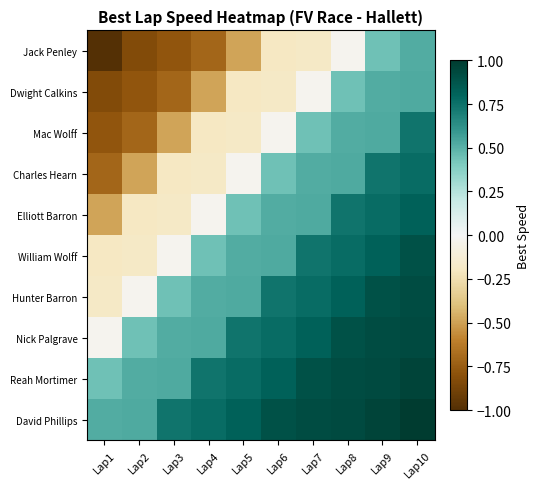

At which category does the chart reach its peak across all series?

Lap10